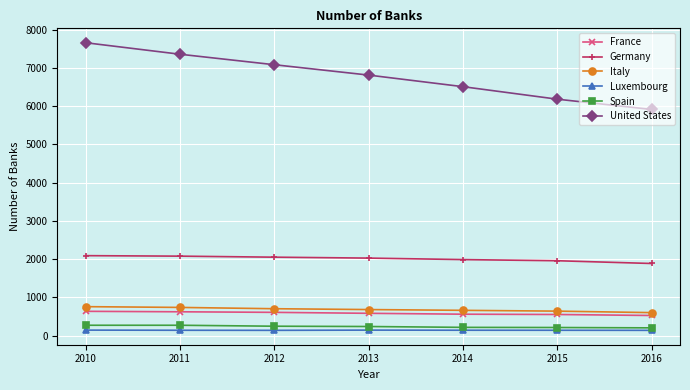

What is the average value of the Spain series?

240